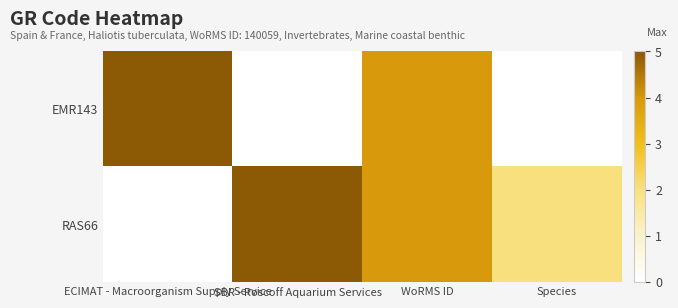

Reading left to right, extract all data points from this chart.

EMR143: ECIMAT - Macroorganism Supply Service=5	SBR - Roscoff Aquarium Services=0	WoRMS ID=4	Species=0
RAS66: ECIMAT - Macroorganism Supply Service=0	SBR - Roscoff Aquarium Services=5	WoRMS ID=4	Species=2